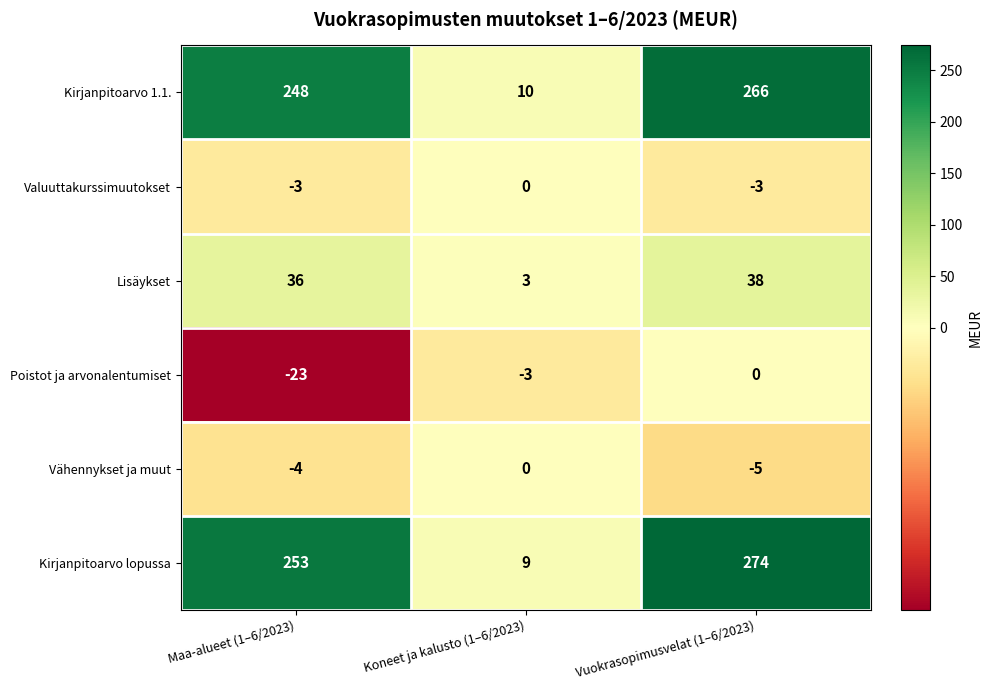

What is the total value across all series at Vuokrasopimusvelat (1–6/2023)?

570